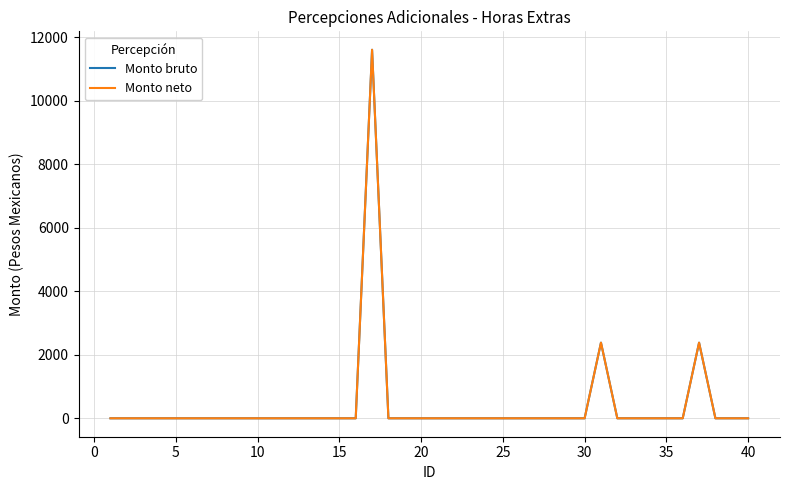

Does the chart display data point markers on the line(s)?

No